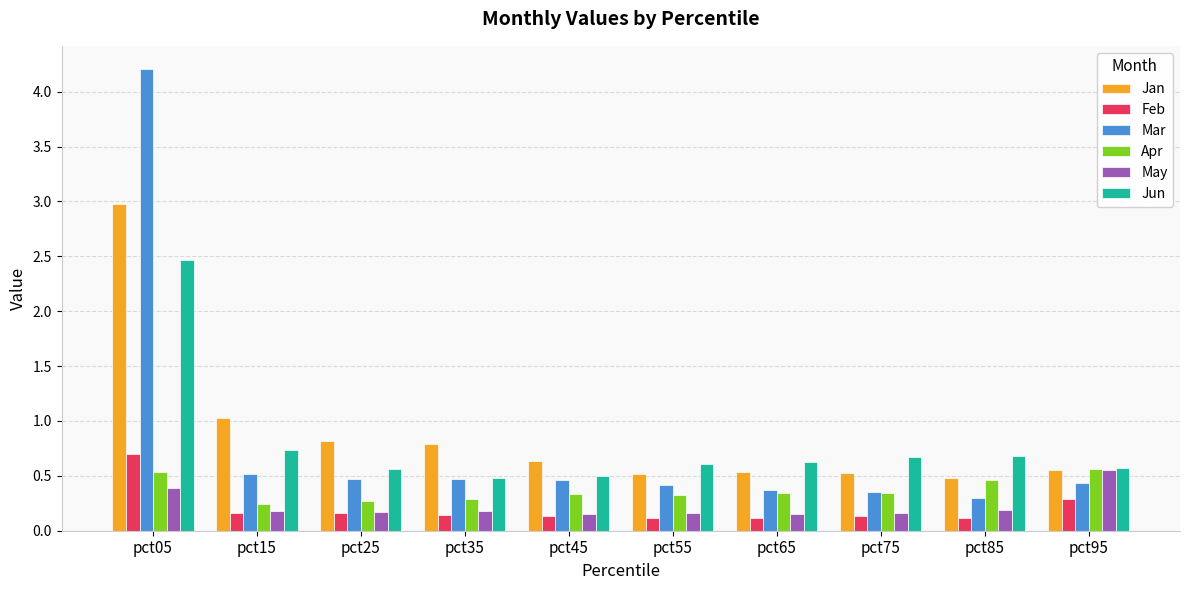

Which category has the highest value across all series?

pct05